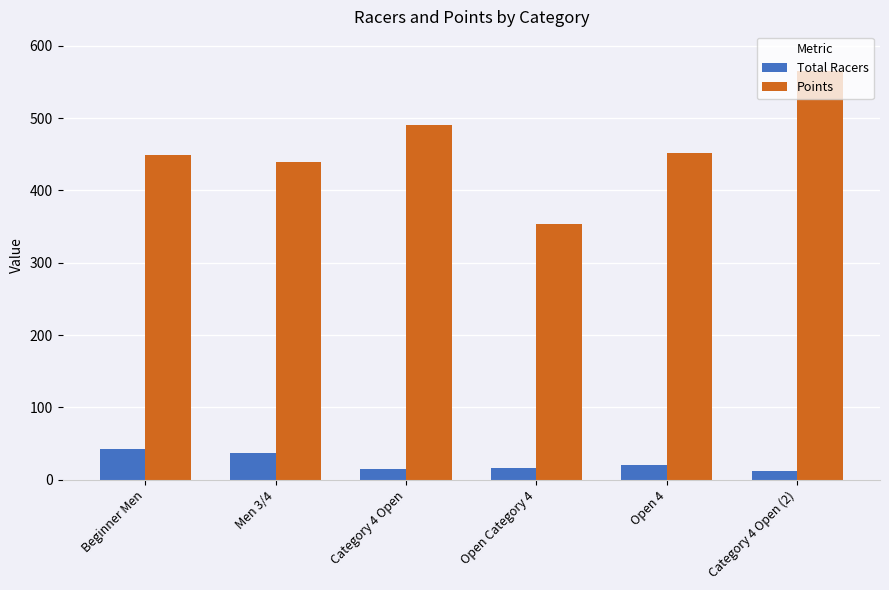

Which series has the largest total across all categories?

Points